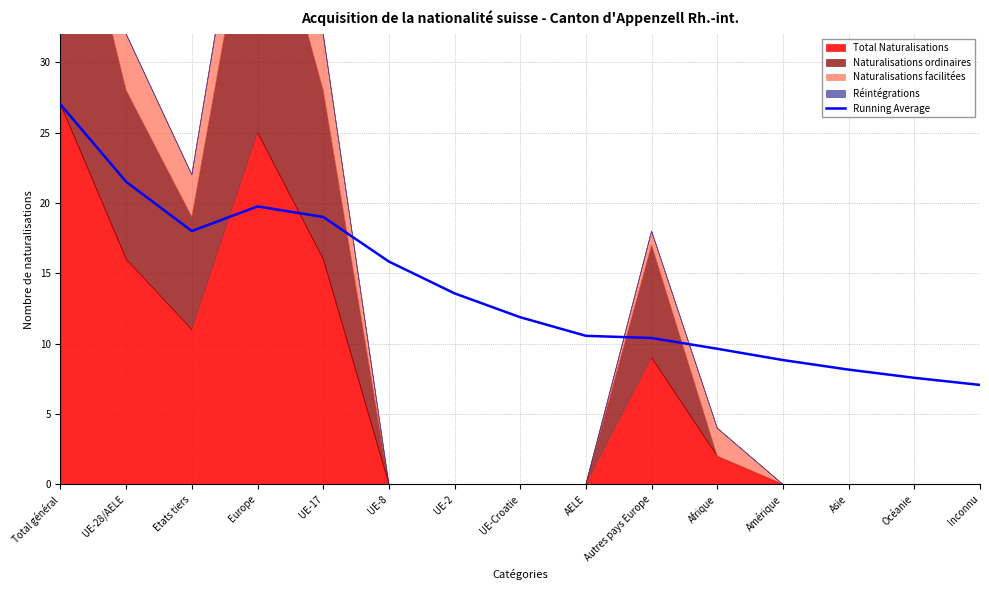

Reading left to right, what are all the values shown in this chart?

27.0	21.5	18.0	19.8	19.0	15.8	13.6	11.9	10.6	10.4	9.6	8.8	8.2	7.6	7.1